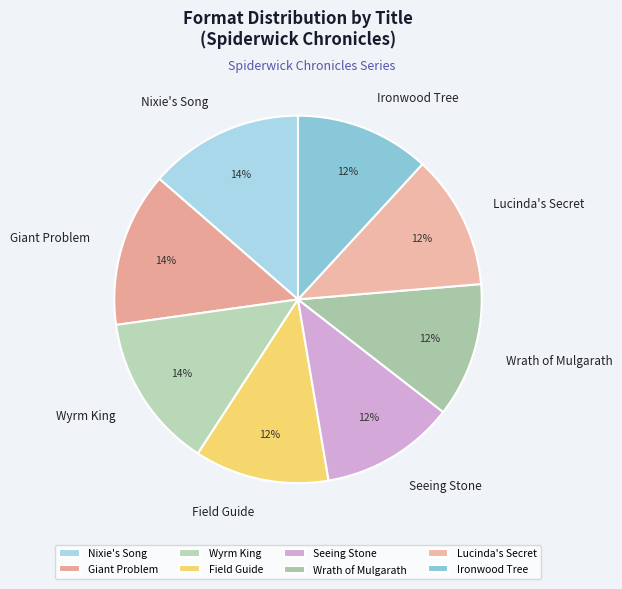

Count the number of slices in the pie.

8